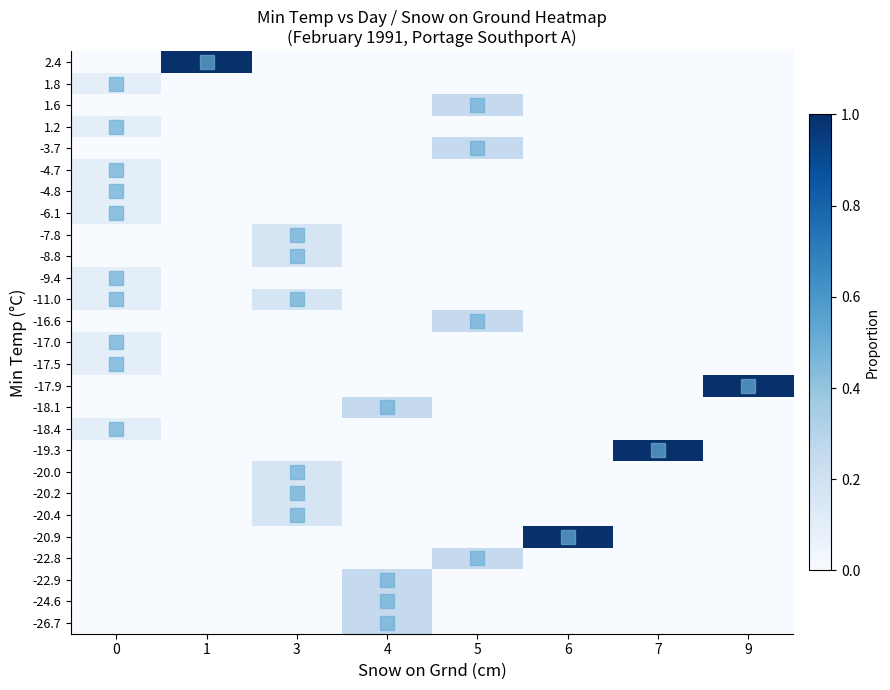

Reading left to right, what are all the values shown in this chart?

-26.7: 0=0.0	1=0.0	3=0.0	4=0.2	5=0.0	6=0.0	7=0.0	9=0.0
-24.6: 0=0.0	1=0.0	3=0.0	4=0.2	5=0.0	6=0.0	7=0.0	9=0.0
-22.9: 0=0.0	1=0.0	3=0.0	4=0.2	5=0.0	6=0.0	7=0.0	9=0.0
-22.8: 0=0.0	1=0.0	3=0.0	4=0.0	5=0.2	6=0.0	7=0.0	9=0.0
-20.9: 0=0.0	1=0.0	3=0.0	4=0.0	5=0.0	6=1.0	7=0.0	9=0.0
-20.4: 0=0.0	1=0.0	3=0.2	4=0.0	5=0.0	6=0.0	7=0.0	9=0.0
-20.2: 0=0.0	1=0.0	3=0.2	4=0.0	5=0.0	6=0.0	7=0.0	9=0.0
-20.0: 0=0.0	1=0.0	3=0.2	4=0.0	5=0.0	6=0.0	7=0.0	9=0.0
-19.3: 0=0.0	1=0.0	3=0.0	4=0.0	5=0.0	6=0.0	7=1.0	9=0.0
-18.4: 0=0.1	1=0.0	3=0.0	4=0.0	5=0.0	6=0.0	7=0.0	9=0.0
-18.1: 0=0.0	1=0.0	3=0.0	4=0.2	5=0.0	6=0.0	7=0.0	9=0.0
-17.9: 0=0.0	1=0.0	3=0.0	4=0.0	5=0.0	6=0.0	7=0.0	9=1.0
-17.5: 0=0.1	1=0.0	3=0.0	4=0.0	5=0.0	6=0.0	7=0.0	9=0.0
-17.0: 0=0.1	1=0.0	3=0.0	4=0.0	5=0.0	6=0.0	7=0.0	9=0.0
-16.6: 0=0.0	1=0.0	3=0.0	4=0.0	5=0.2	6=0.0	7=0.0	9=0.0
-11.0: 0=0.1	1=0.0	3=0.2	4=0.0	5=0.0	6=0.0	7=0.0	9=0.0
-9.4: 0=0.1	1=0.0	3=0.0	4=0.0	5=0.0	6=0.0	7=0.0	9=0.0
-8.8: 0=0.0	1=0.0	3=0.2	4=0.0	5=0.0	6=0.0	7=0.0	9=0.0
-7.8: 0=0.0	1=0.0	3=0.2	4=0.0	5=0.0	6=0.0	7=0.0	9=0.0
-6.1: 0=0.1	1=0.0	3=0.0	4=0.0	5=0.0	6=0.0	7=0.0	9=0.0
-4.8: 0=0.1	1=0.0	3=0.0	4=0.0	5=0.0	6=0.0	7=0.0	9=0.0
-4.7: 0=0.1	1=0.0	3=0.0	4=0.0	5=0.0	6=0.0	7=0.0	9=0.0
-3.7: 0=0.0	1=0.0	3=0.0	4=0.0	5=0.2	6=0.0	7=0.0	9=0.0
1.2: 0=0.1	1=0.0	3=0.0	4=0.0	5=0.0	6=0.0	7=0.0	9=0.0
1.6: 0=0.0	1=0.0	3=0.0	4=0.0	5=0.2	6=0.0	7=0.0	9=0.0
1.8: 0=0.1	1=0.0	3=0.0	4=0.0	5=0.0	6=0.0	7=0.0	9=0.0
2.4: 0=0.0	1=1.0	3=0.0	4=0.0	5=0.0	6=0.0	7=0.0	9=0.0